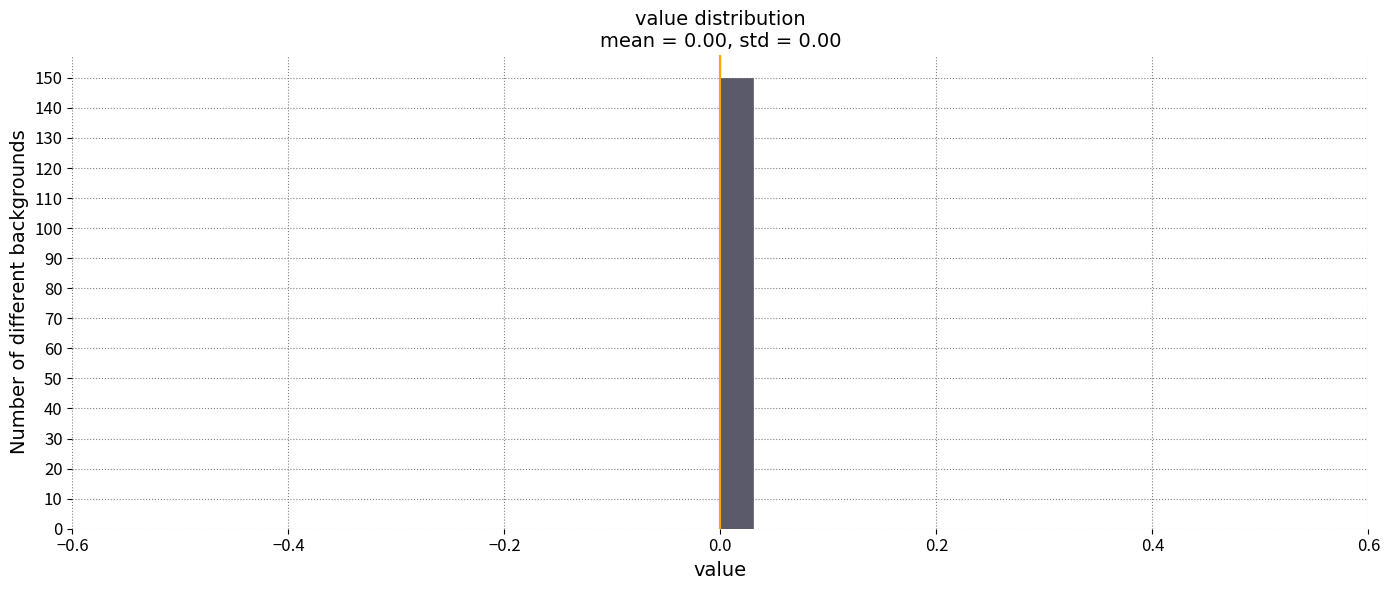

Around what value on the x-axis is the tallest bar? Give the approximate position of its centre, as read against the axis.

0.02